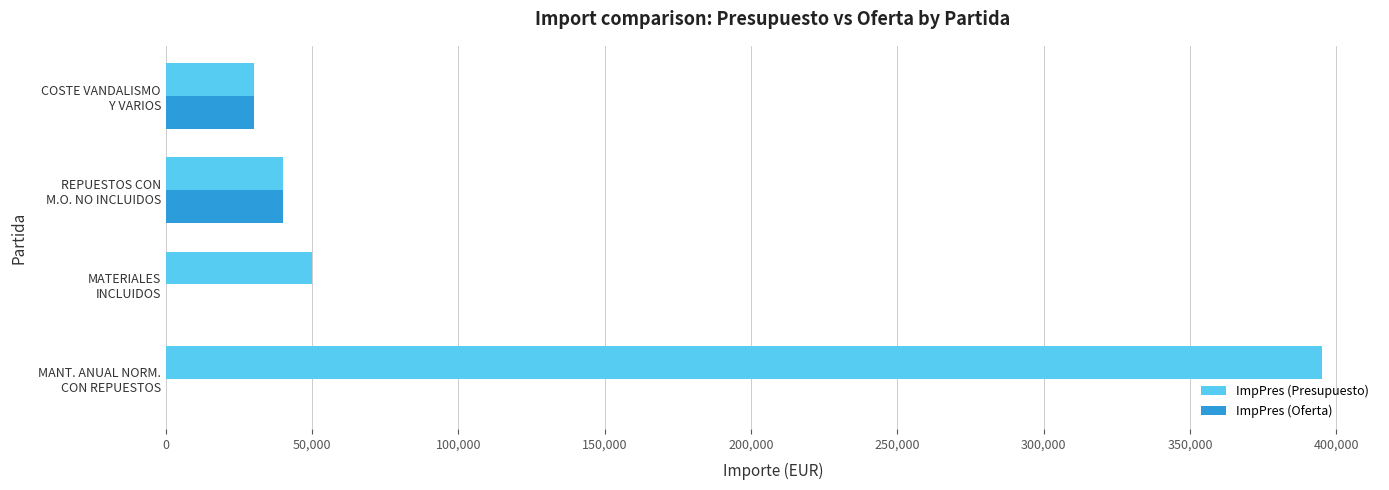

Which series has the largest range (max minus min)?

ImpPres (Presupuesto)